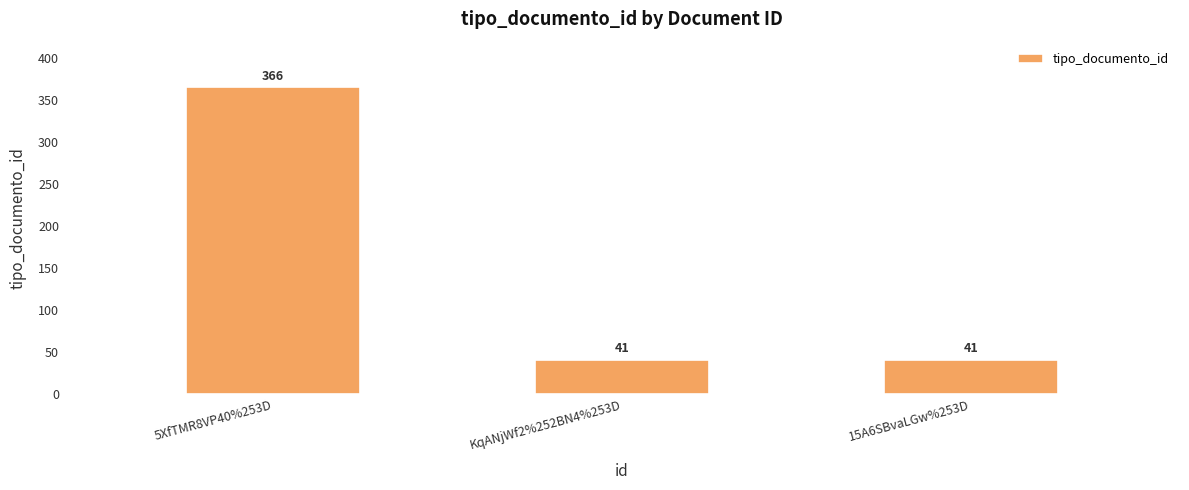

What is the maximum value shown in the chart?

366